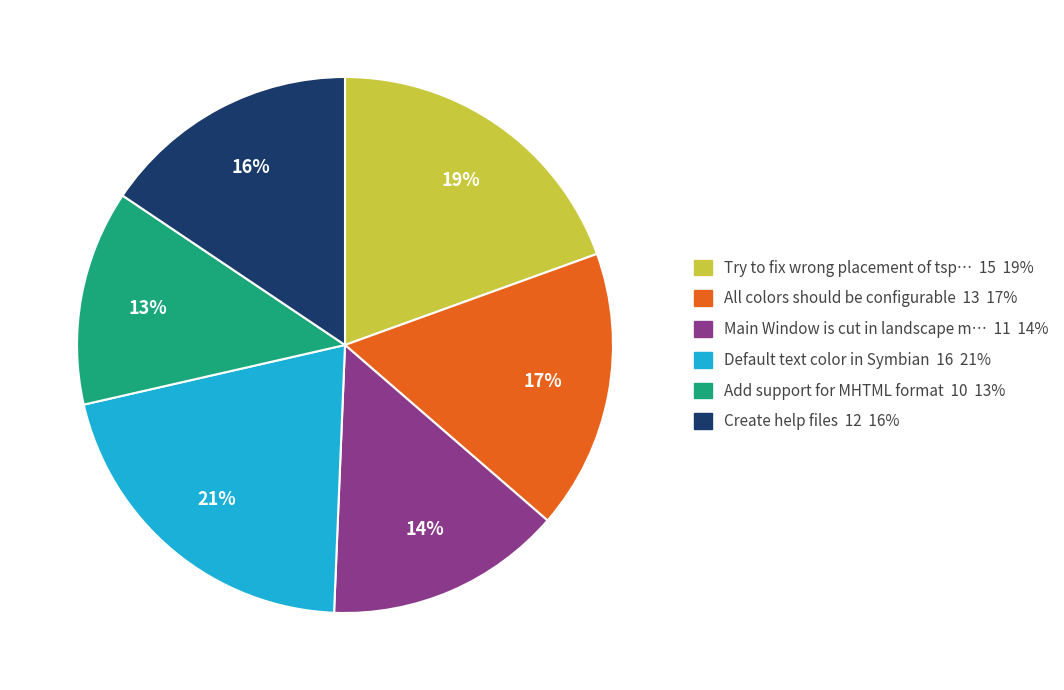

What is the ratio of the value at Main Window is cut in landscape m… 11 14% to the value at All colors should be configurable 13 17%?

0.8